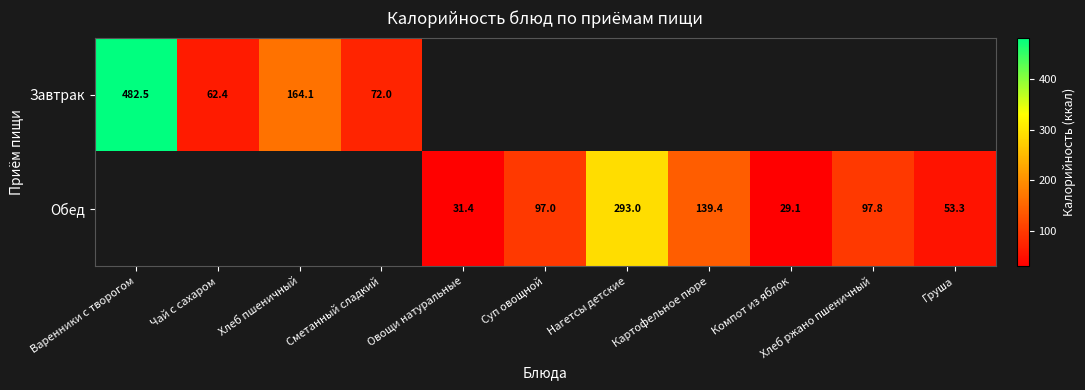

Between Компот из яблок and Овощи натуральные, which is larger?

Овощи натуральные